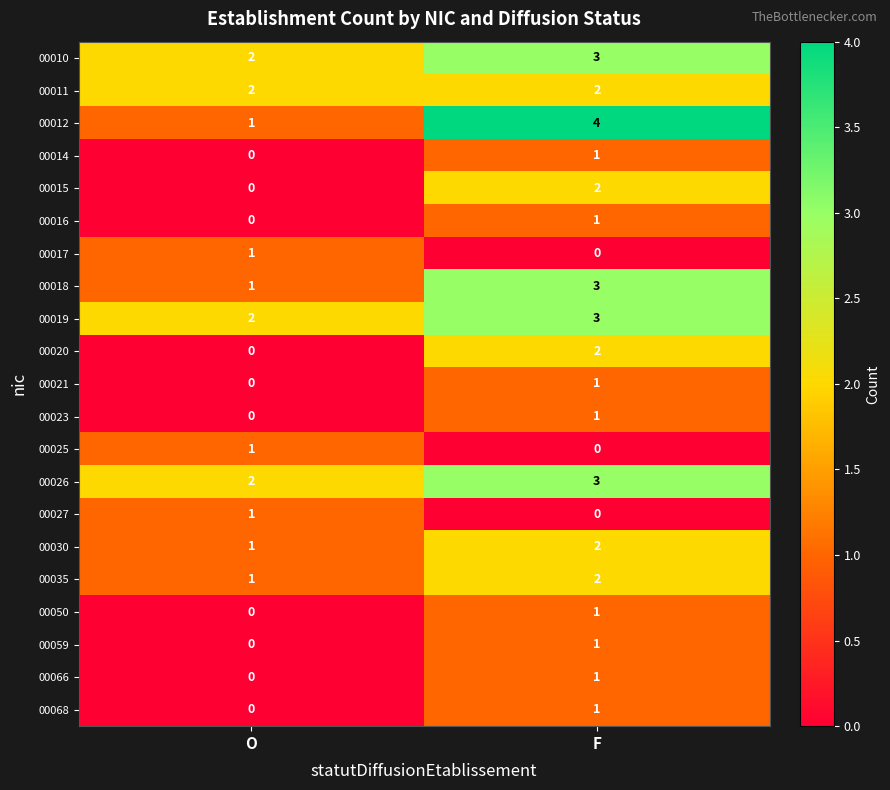

At which label is 00023 closest to 0?

O